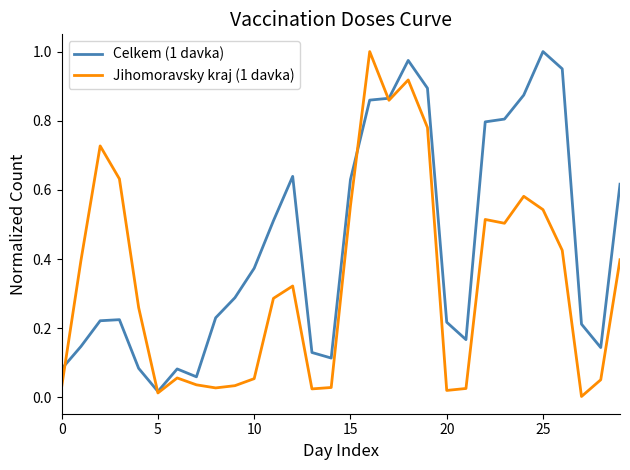

At which category does Celkem (1 davka) reach its first local valley?

5